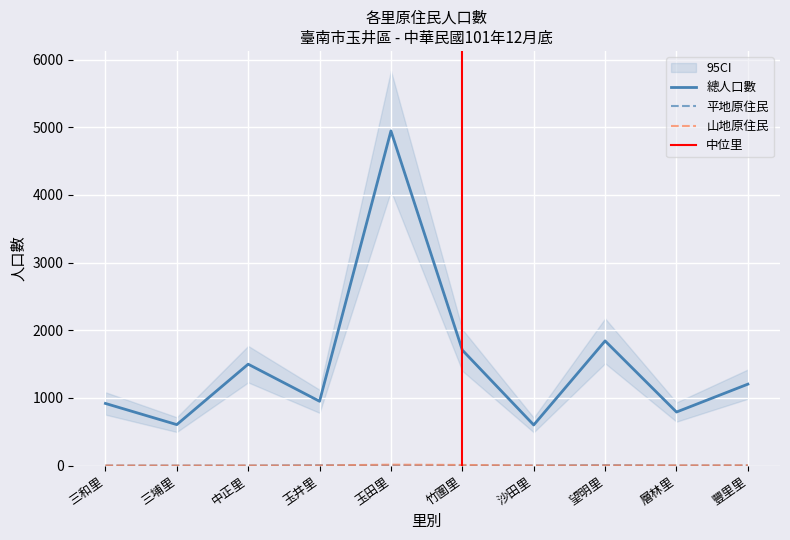

What are all the series names shown in the legend?

總人口數, 平地原住民, 山地原住民